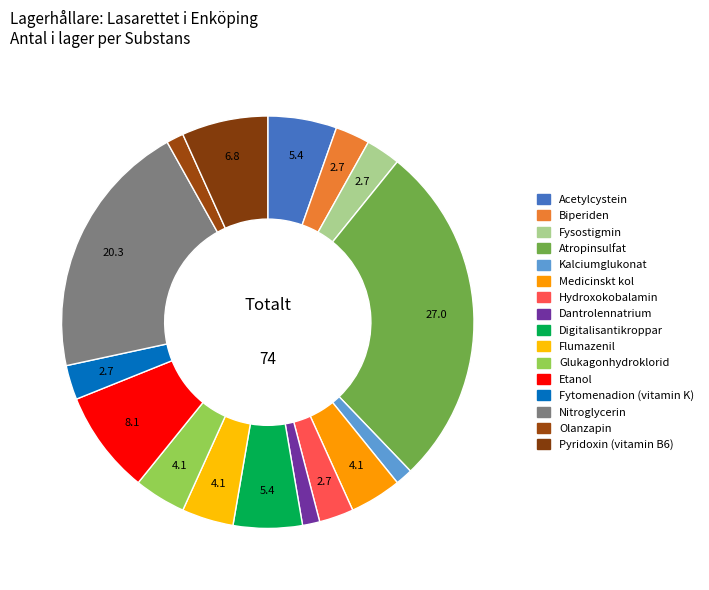

Which category has the smallest portion of the pie?

Kalciumglukonat